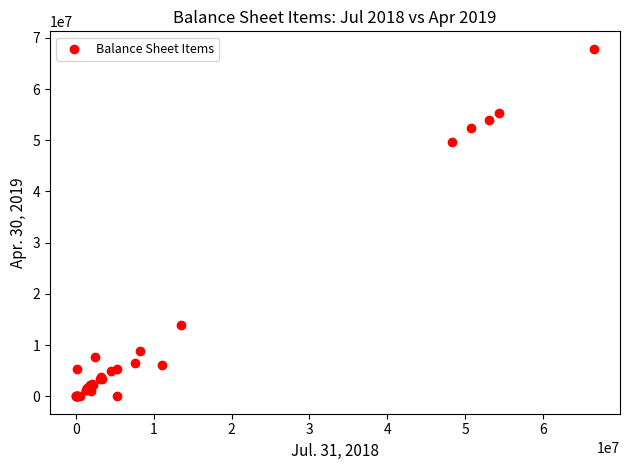

What Y value in the scatter plot is closest to 33936311?

49727223